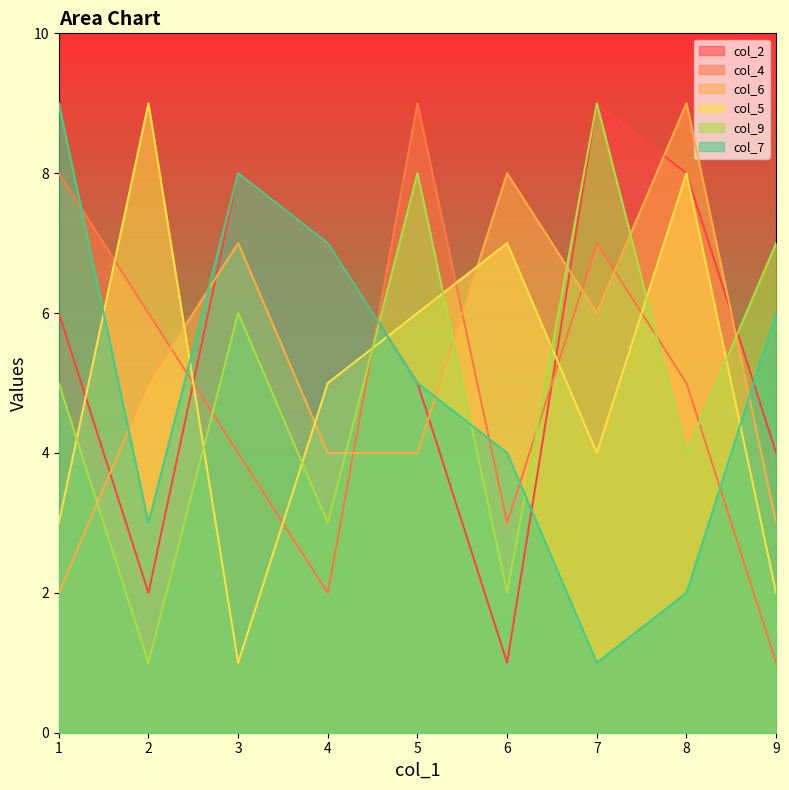

Does the chart display data point markers on the line(s)?

No